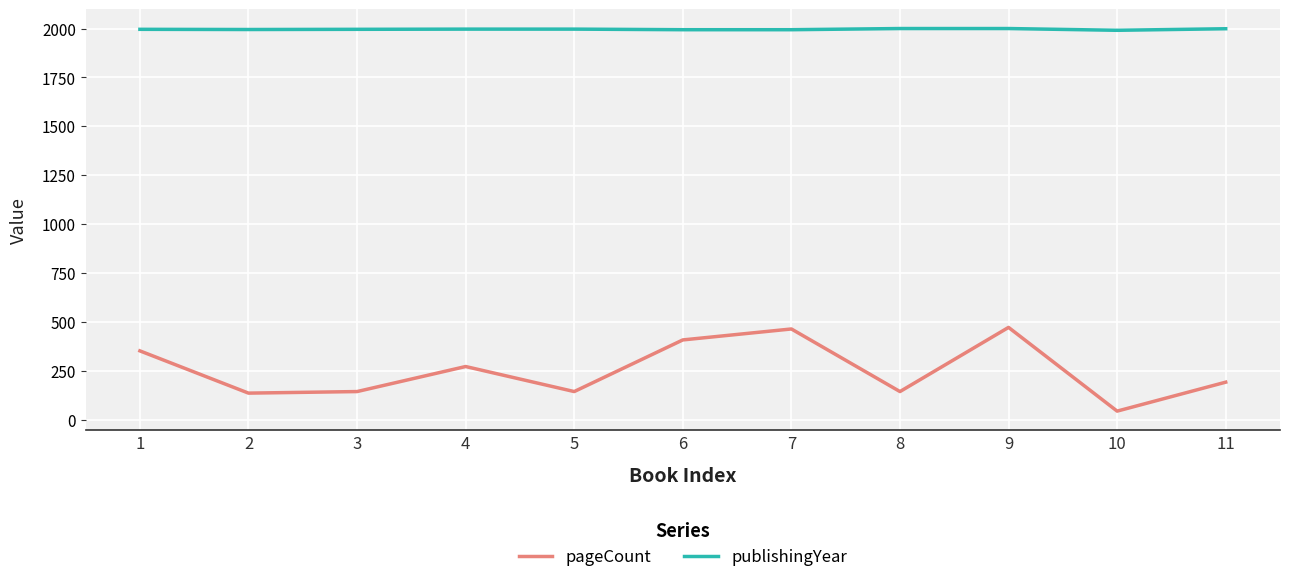

What is the minimum value shown in the chart?

44